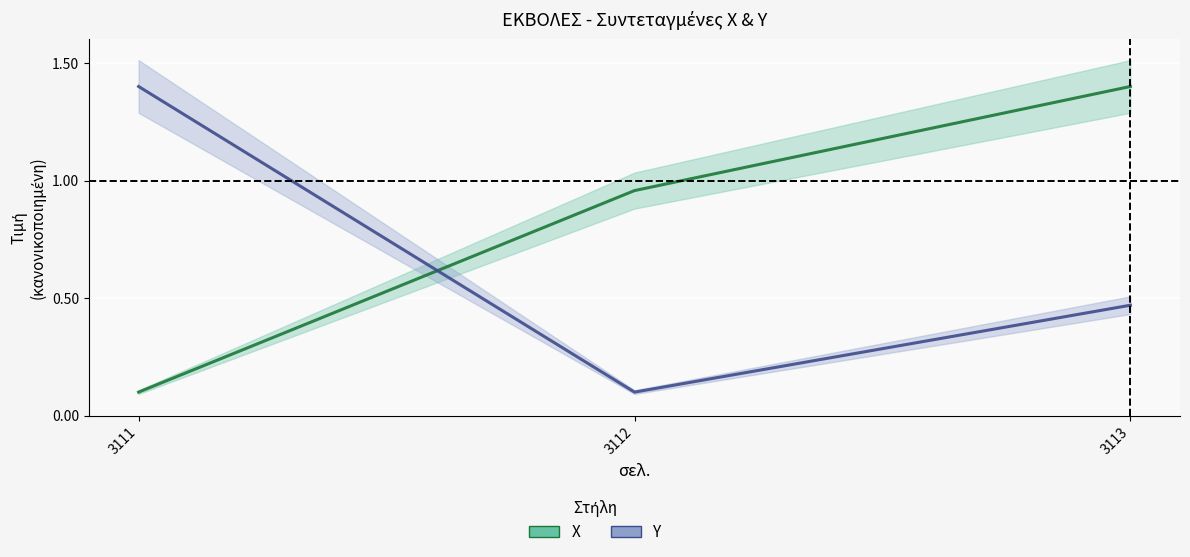

Read the Υ value at 3113.

0.5